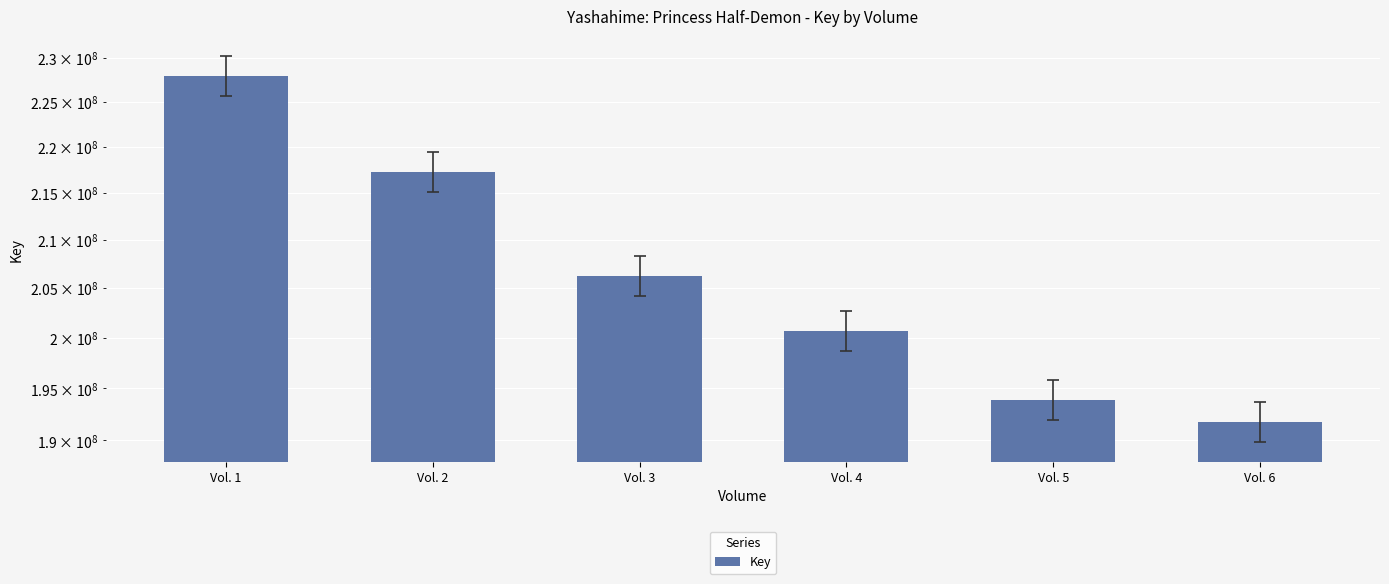

What is the difference between the values at Vol. 2 and Vol. 4?

16561420